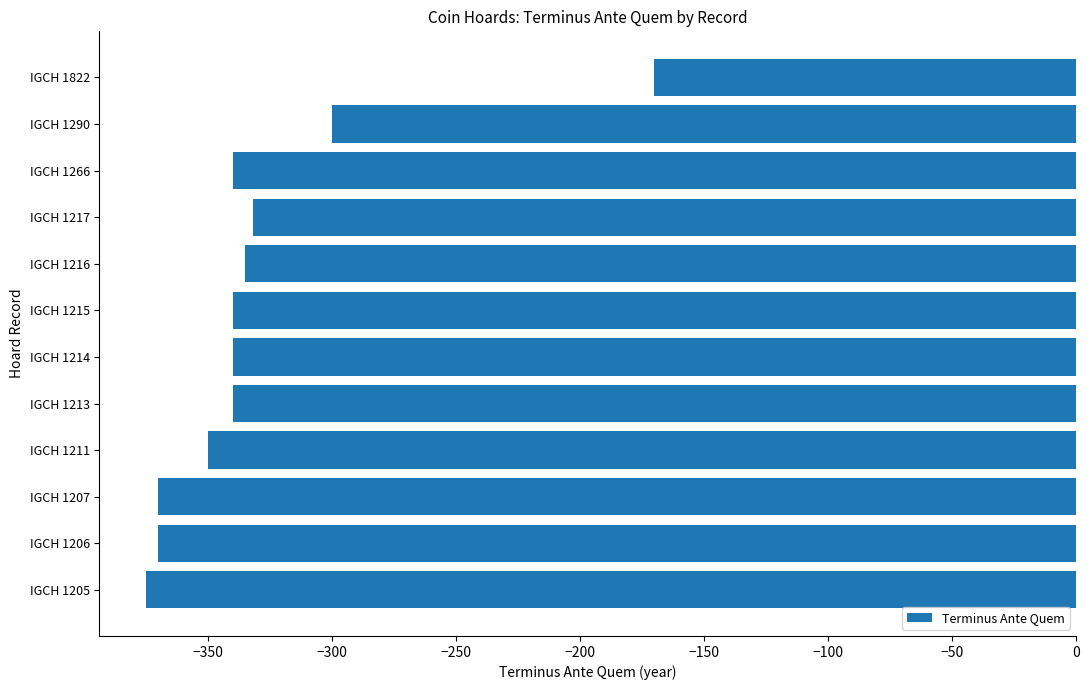

What is the change in value from IGCH 1207 to IGCH 1213?

+30